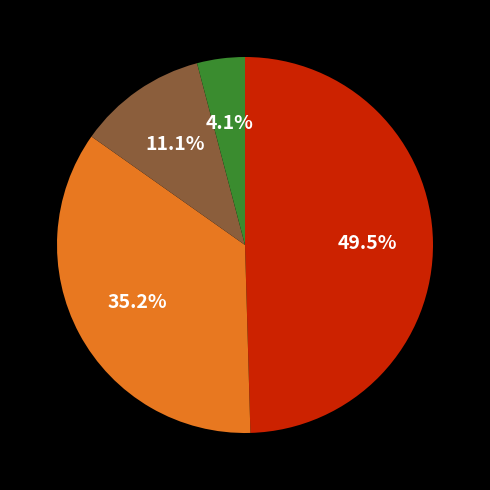

Count the number of slices in the pie.

4